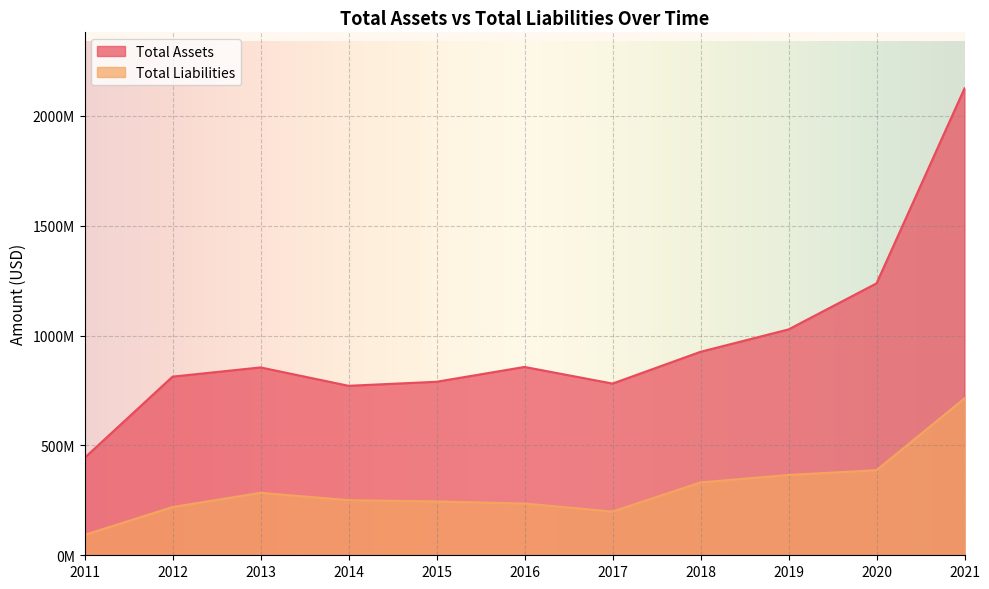

True or false: Total Liabilities and Total Assets cross at least once.

False